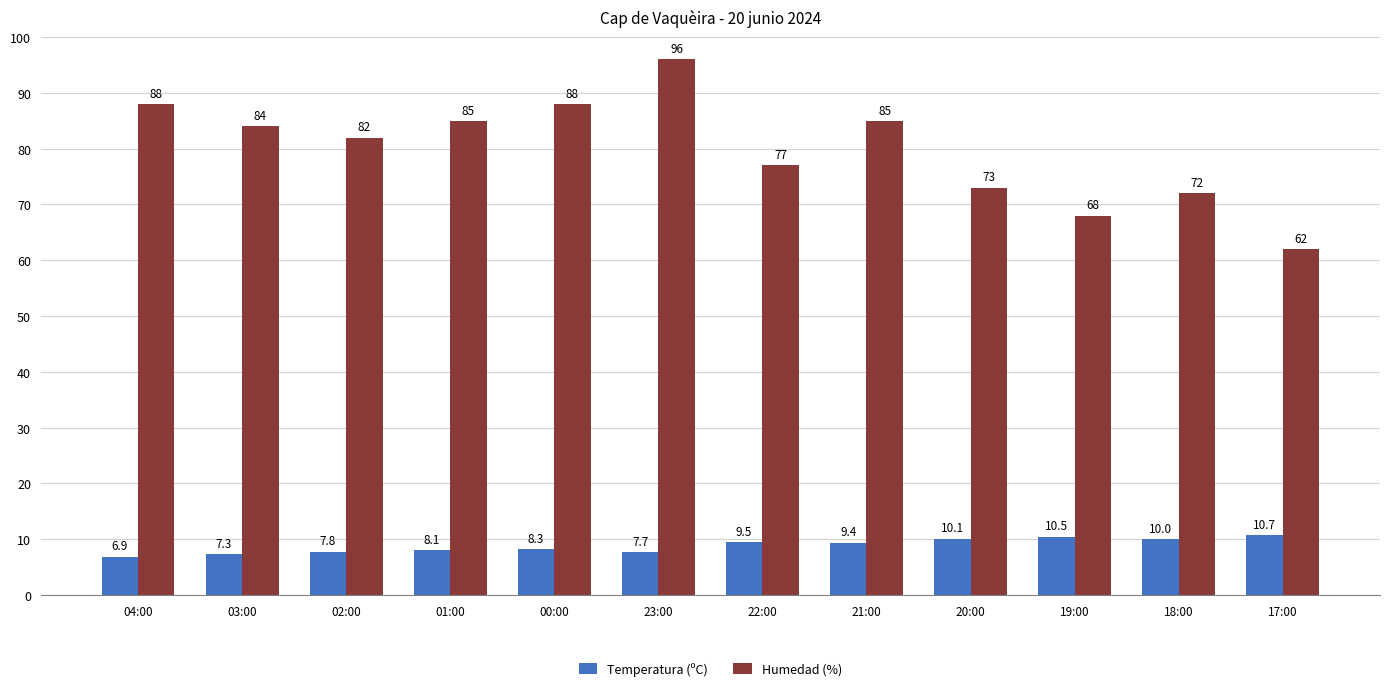

What is the total value across all series at 00:00?

96.3